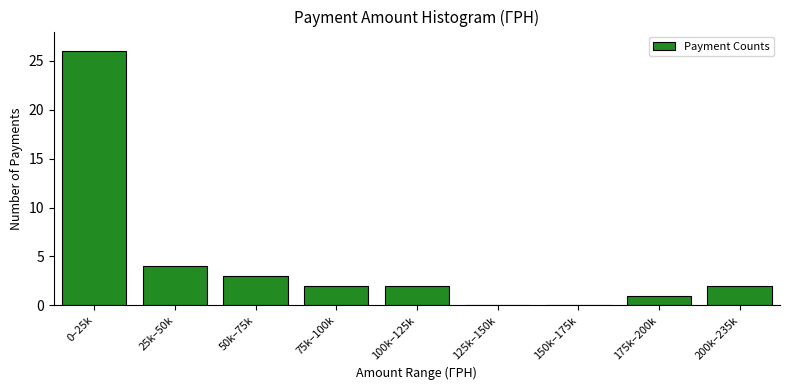

Reading right to left, list all the values displayed in this chart.

200k–235k=2	175k–200k=1	150k–175k=0	125k–150k=0	100k–125k=2	75k–100k=2	50k–75k=3	25k–50k=4	0–25k=26